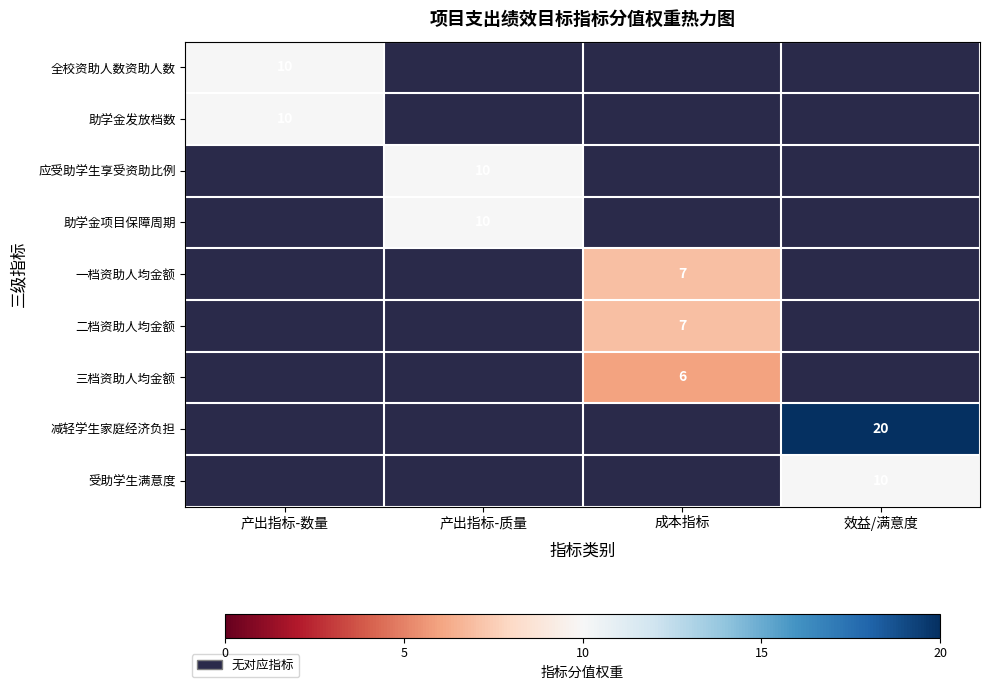

How many distinct data groups are displayed?

9